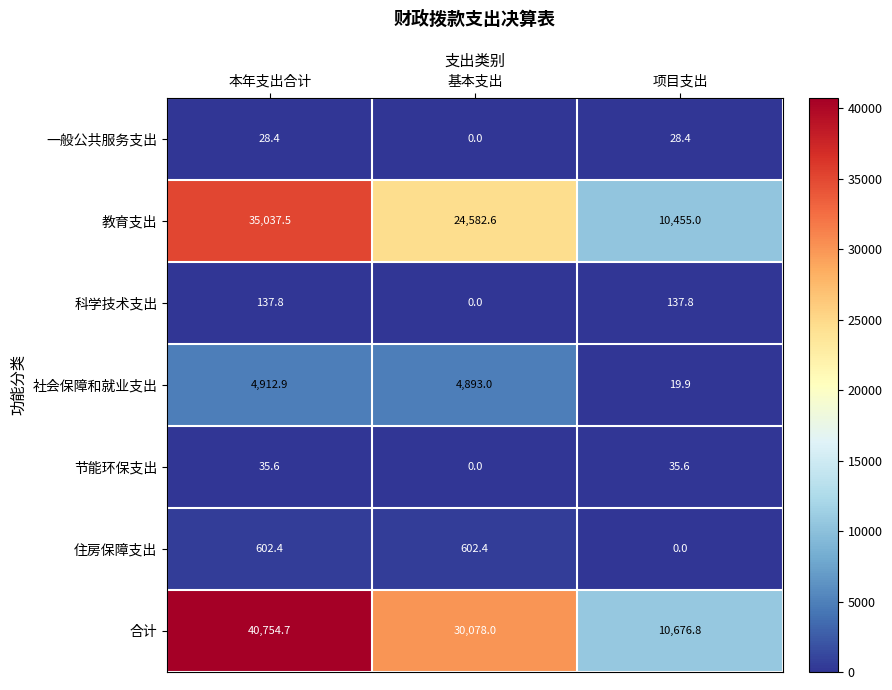

Reading right to left, list all the values displayed in this chart.

一般公共服务支出: 项目支出=28.4	基本支出=0.0	本年支出合计=28.4
教育支出: 项目支出=10455.0	基本支出=24582.6	本年支出合计=35037.5
科学技术支出: 项目支出=137.8	基本支出=0.0	本年支出合计=137.8
社会保障和就业支出: 项目支出=19.9	基本支出=4893.0	本年支出合计=4912.9
节能环保支出: 项目支出=35.6	基本支出=0.0	本年支出合计=35.6
住房保障支出: 项目支出=0.0	基本支出=602.4	本年支出合计=602.4
合计: 项目支出=10676.8	基本支出=30078.0	本年支出合计=40754.7